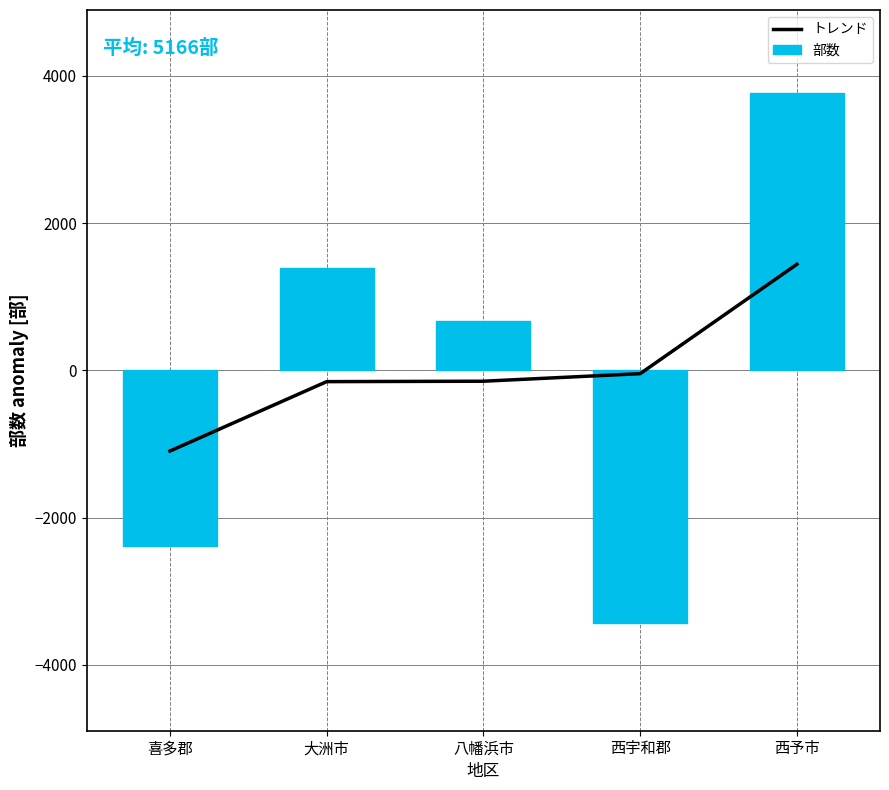

How many values in トレンド are above zero?

1